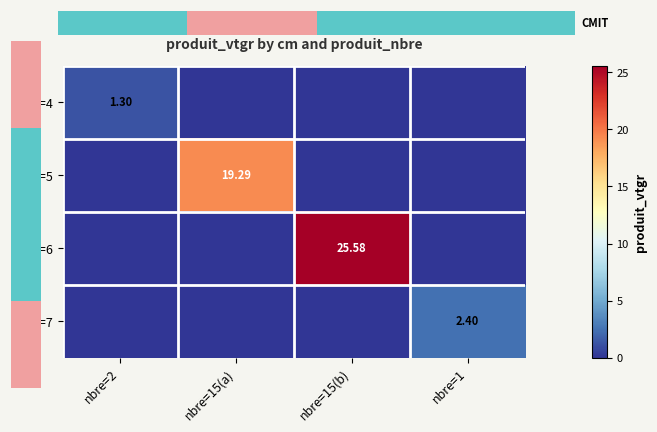

How many values in the cm=7 series exceed 0?

1